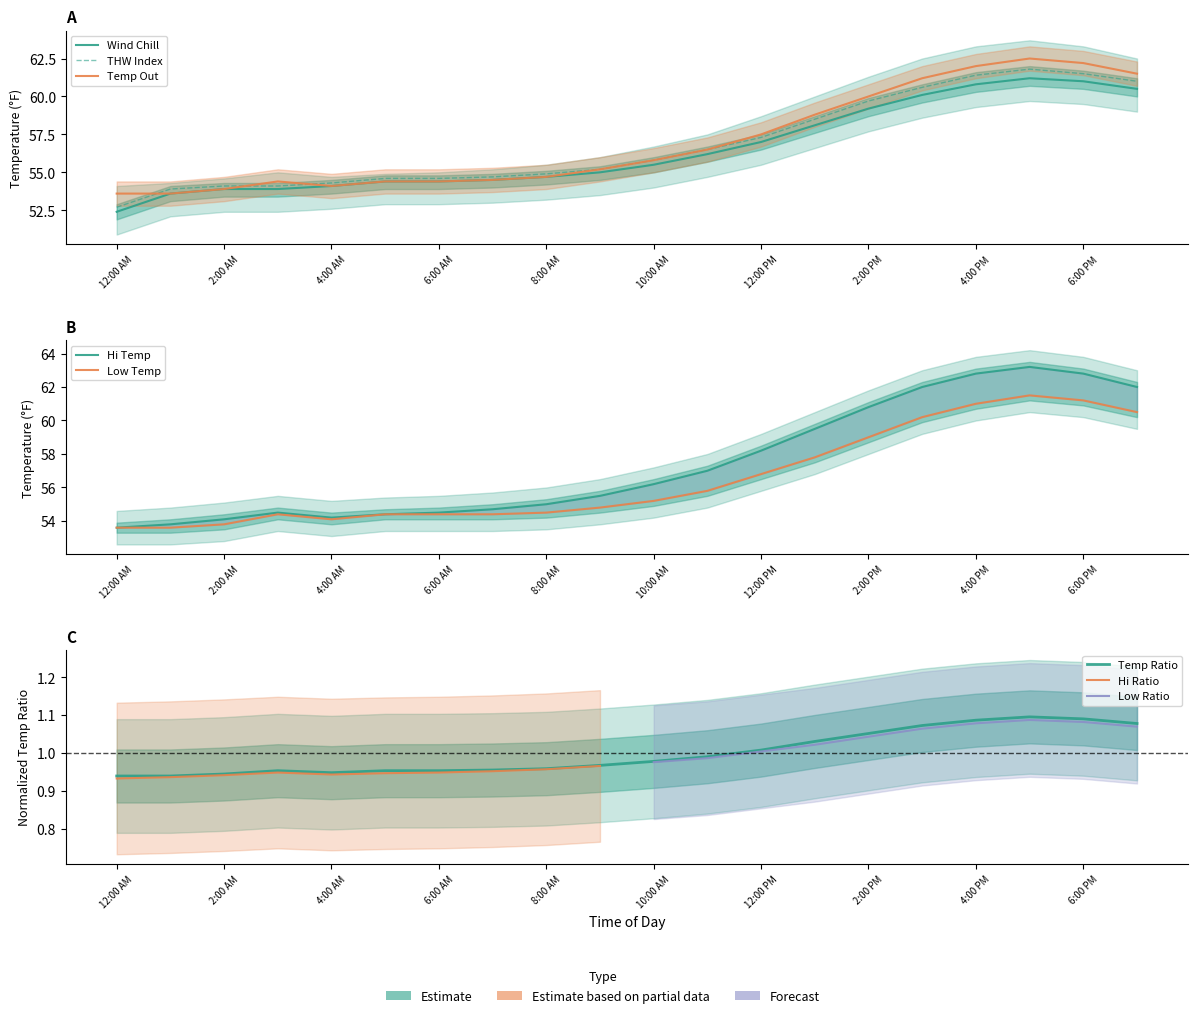

True or false: Temp Out and Hi Temp cross at least once.

False